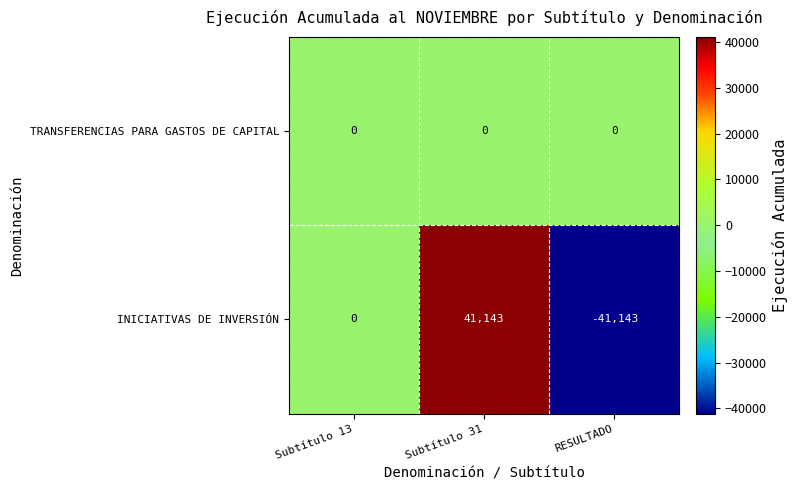

The INICIATIVAS DE INVERSIÓN series shows -19118 at RESULTADO. True or false?

False